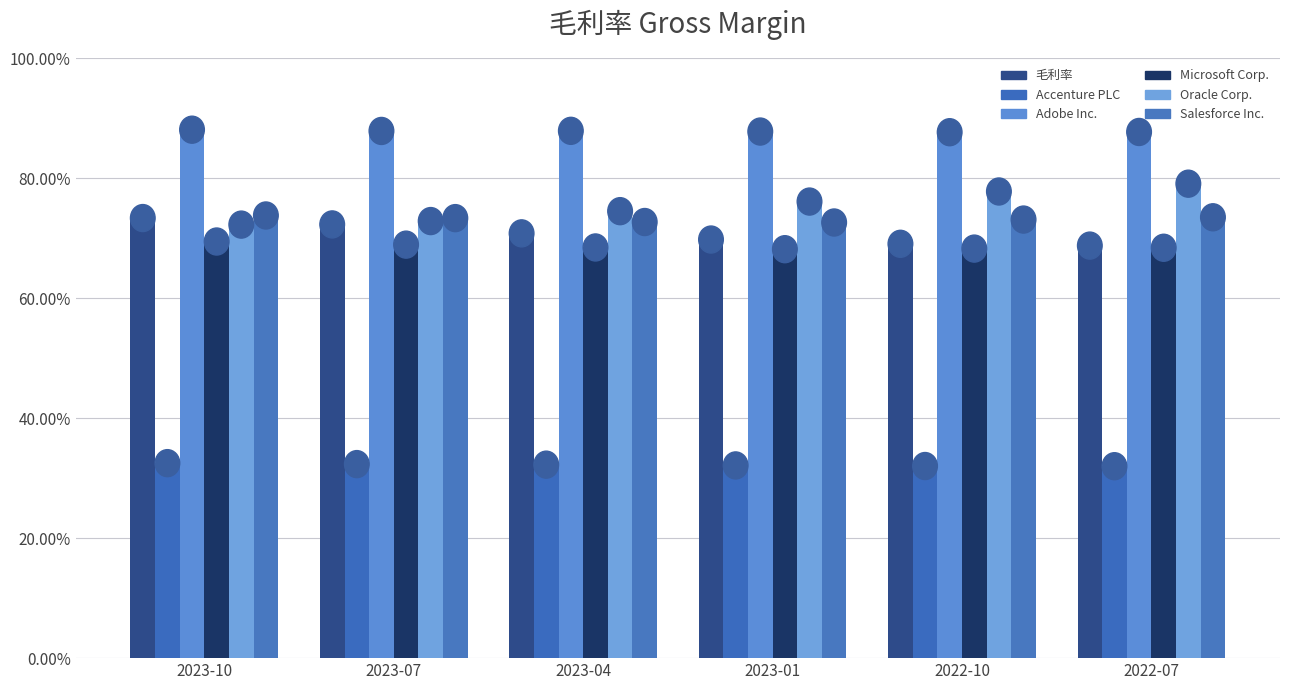

Reading left to right, what are all the values shown in this chart?

毛利率: 0.7	0.7	0.7	0.7	0.7	0.7
Accenture PLC: 0.3	0.3	0.3	0.3	0.3	0.3
Adobe Inc.: 0.9	0.9	0.9	0.9	0.9	0.9
Microsoft Corp.: 0.7	0.7	0.7	0.7	0.7	0.7
Oracle Corp.: 0.7	0.7	0.7	0.8	0.8	0.8
Salesforce Inc.: 0.7	0.7	0.7	0.7	0.7	0.7